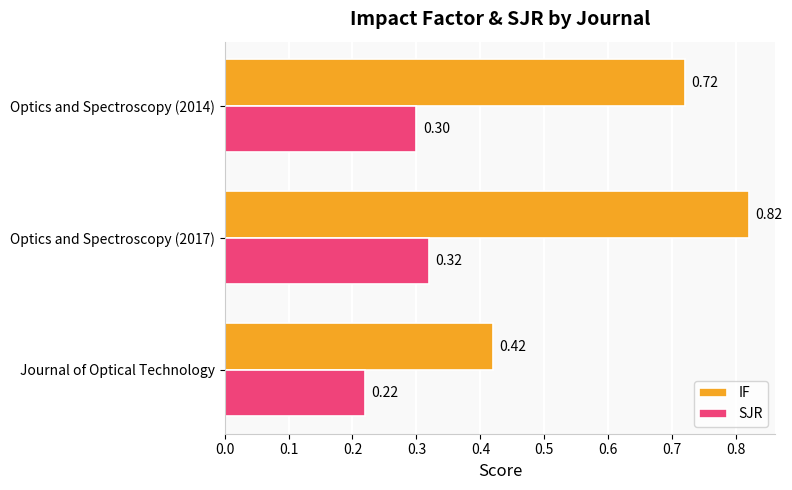

What is the difference between the IF values at Journal of Optical Technology and Optics and Spectroscopy (2014)?

0.3